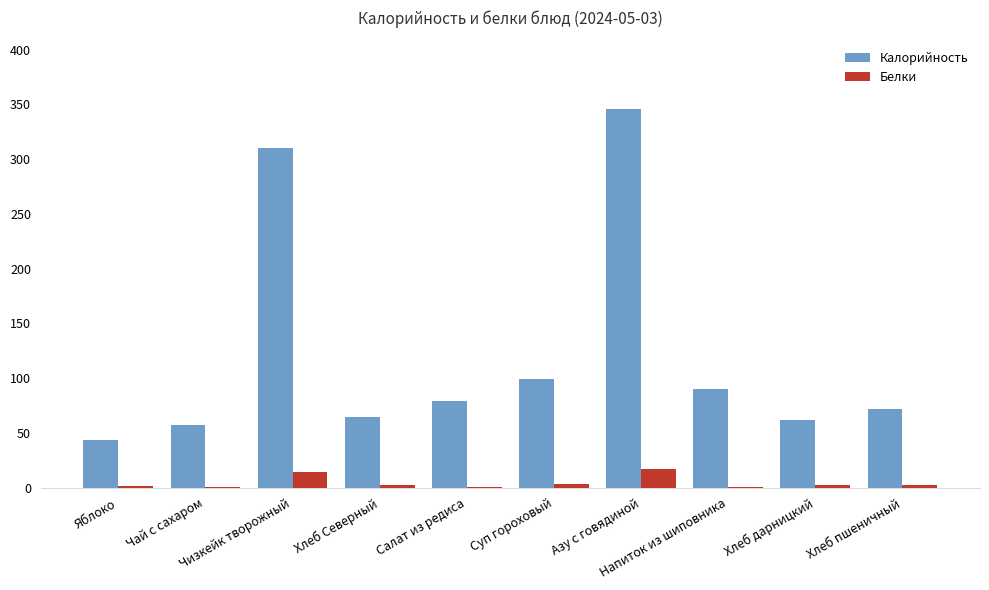

Which series has the largest total across all categories?

Калорийность